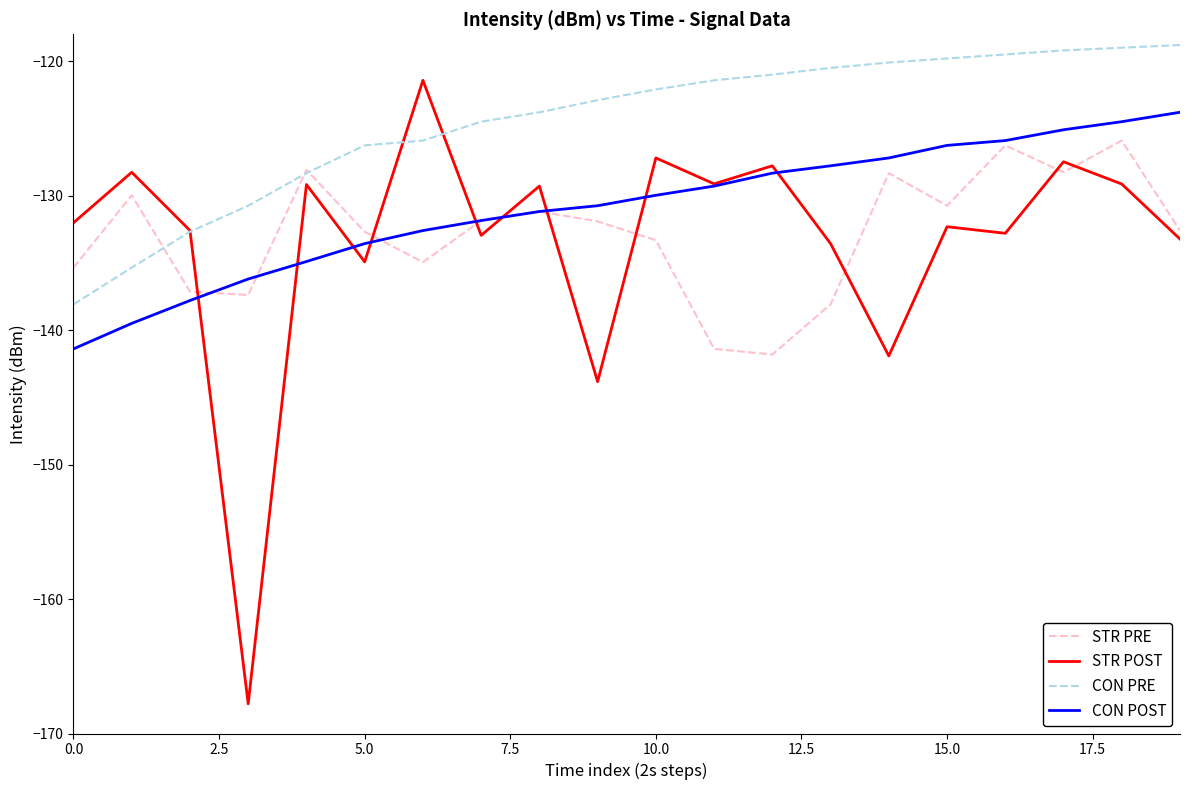

What is the lowest value of the CON POST series?

-141.4